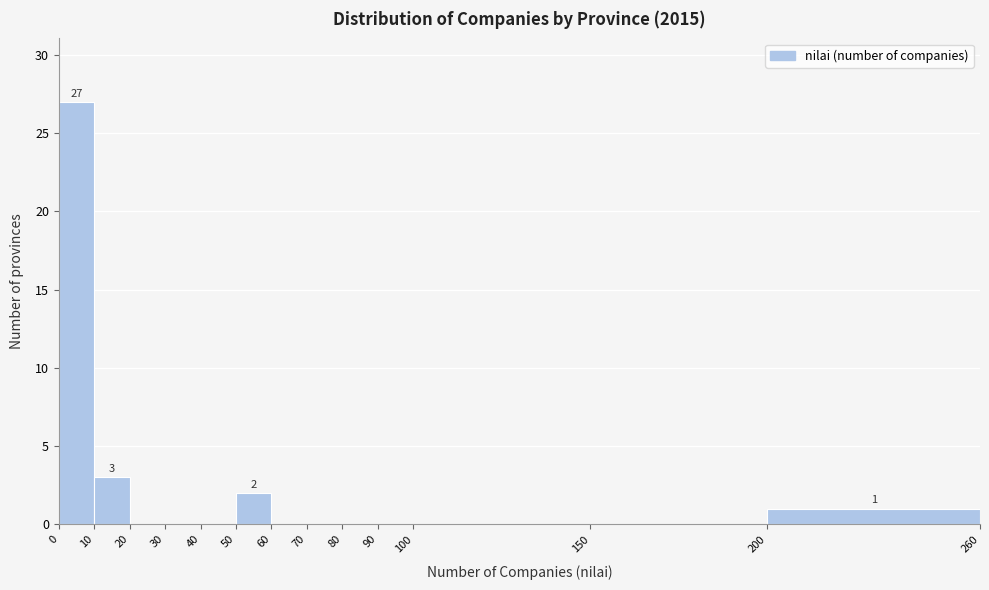

Over which range of the x-axis is the bar tallest?

0 to 10